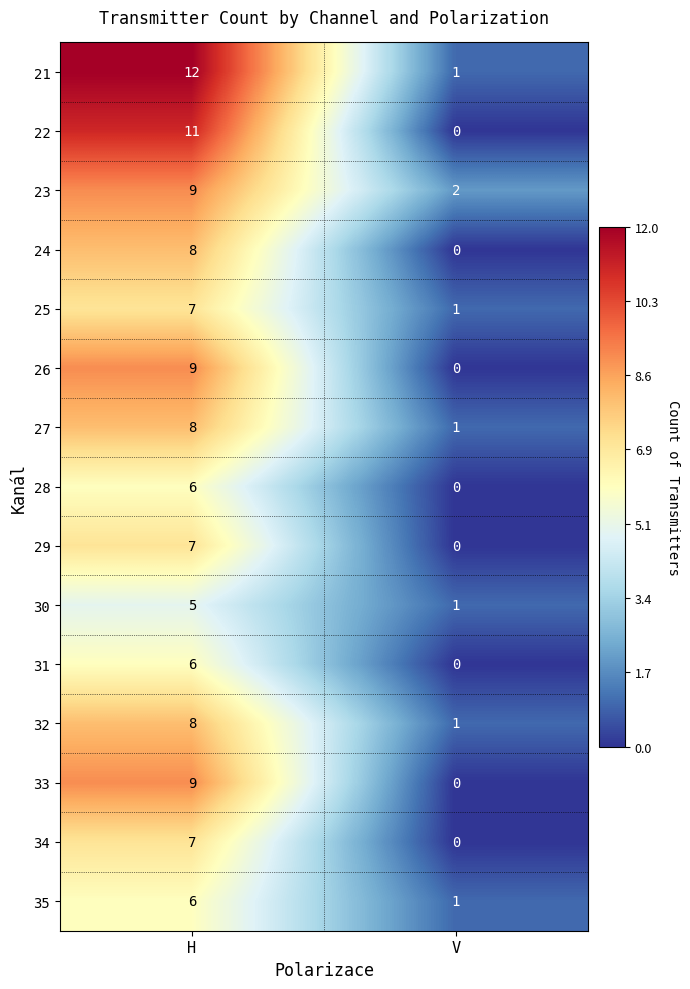

The value of 22 at V is 0. True or false?

True